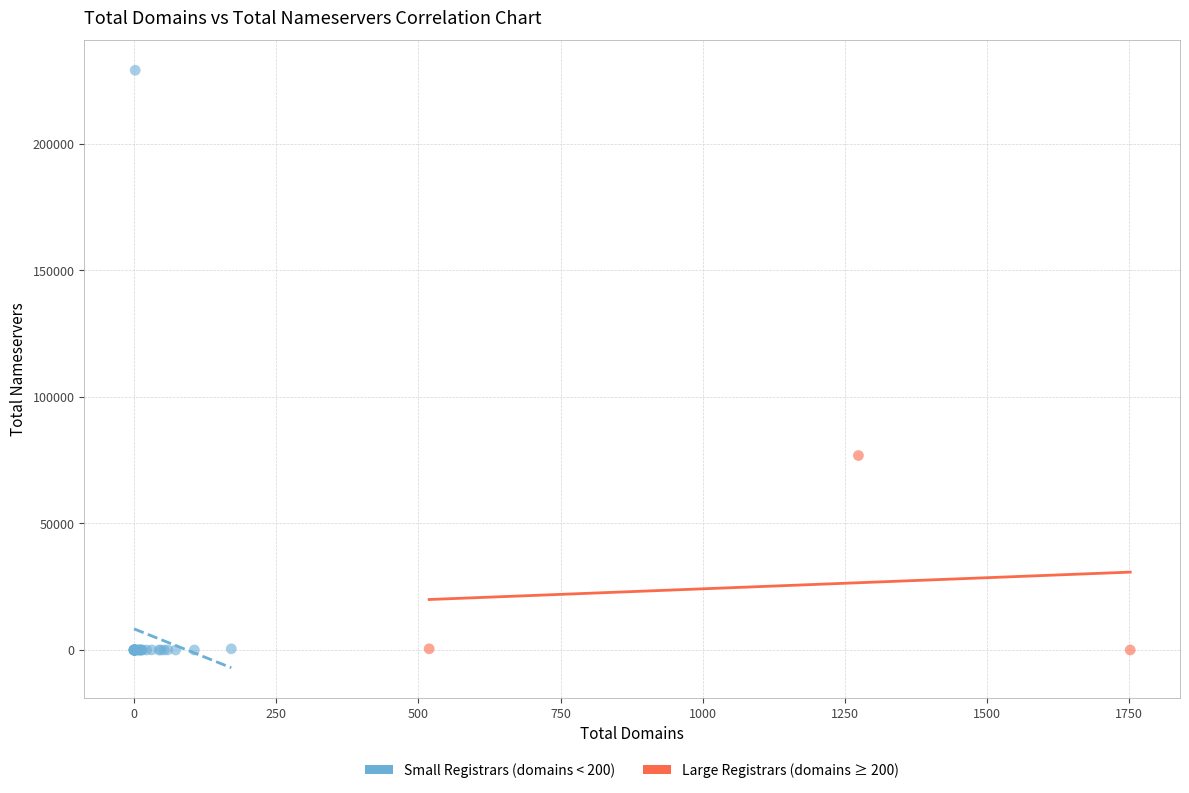

Which series contains the highest Y value?

Small Registrars (domains < 200)